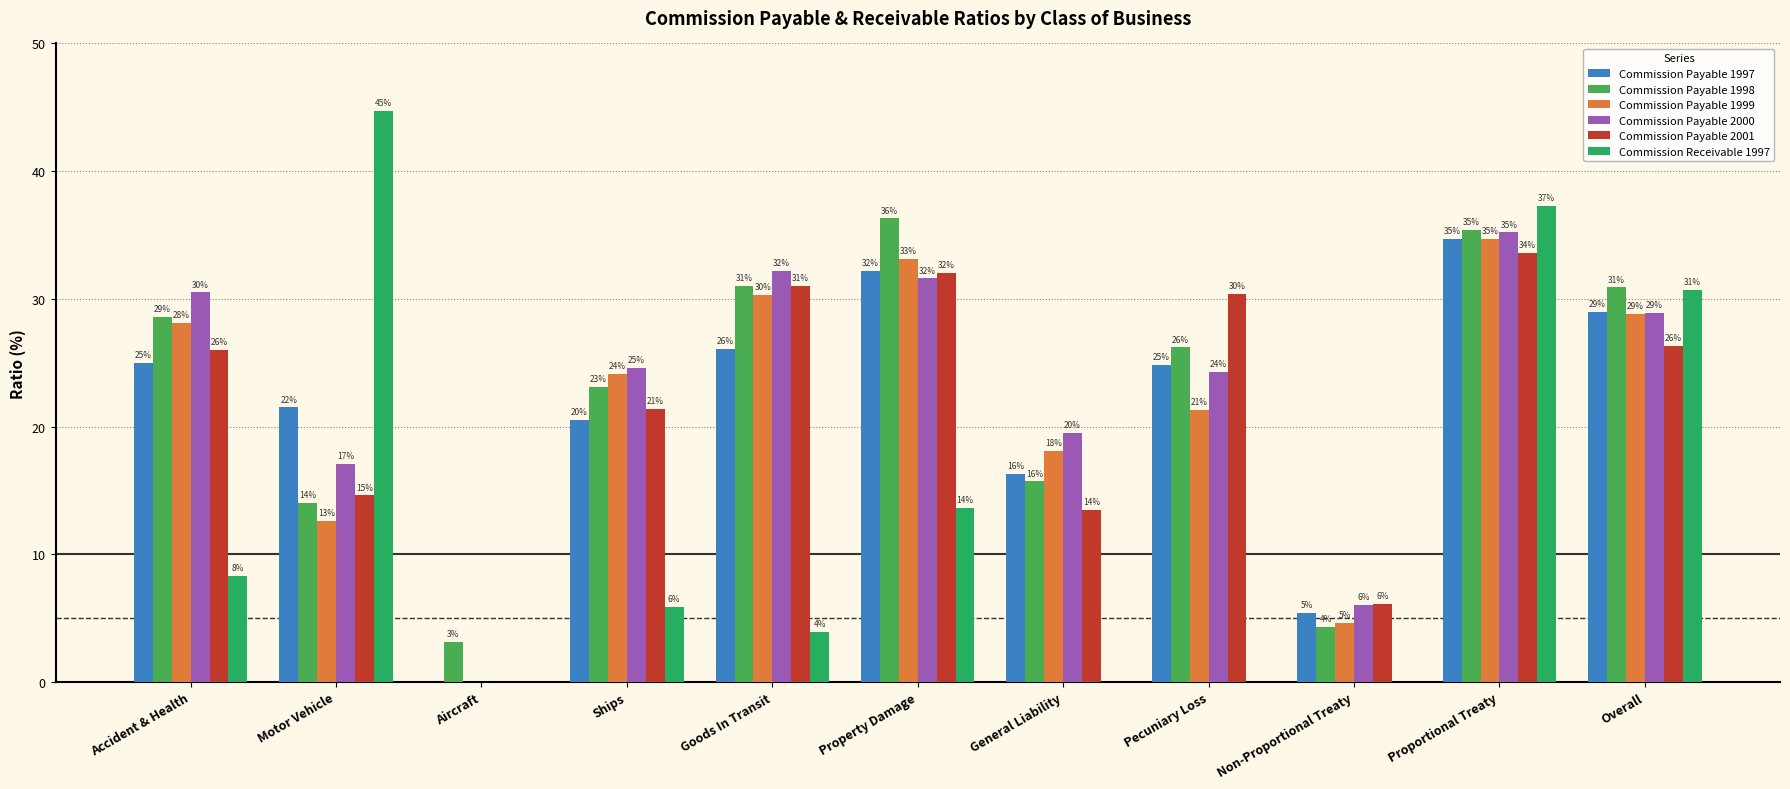

Are the bars grouped side by side (vs. stacked)?

Yes